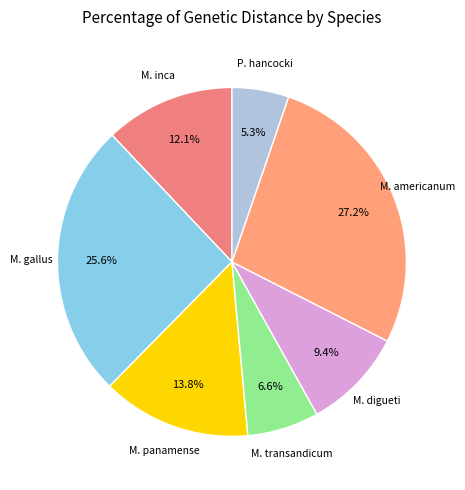

The P. hancocki slice represents 16% of the pie. True or false?

False